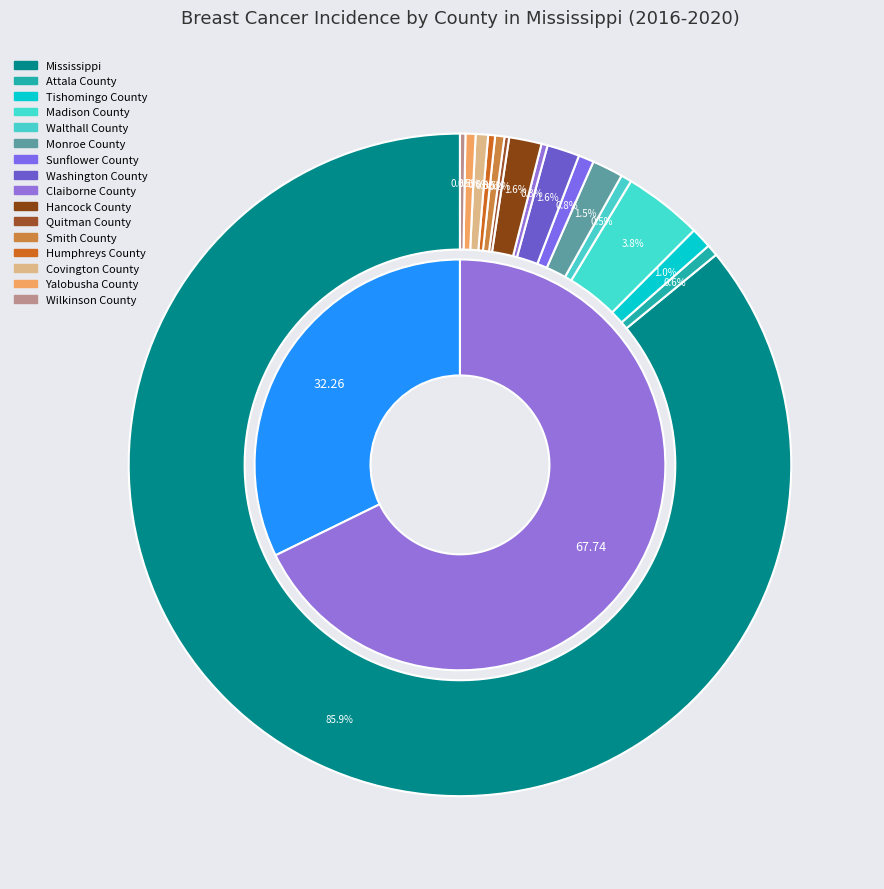

Is rising the majority of the pie?

No